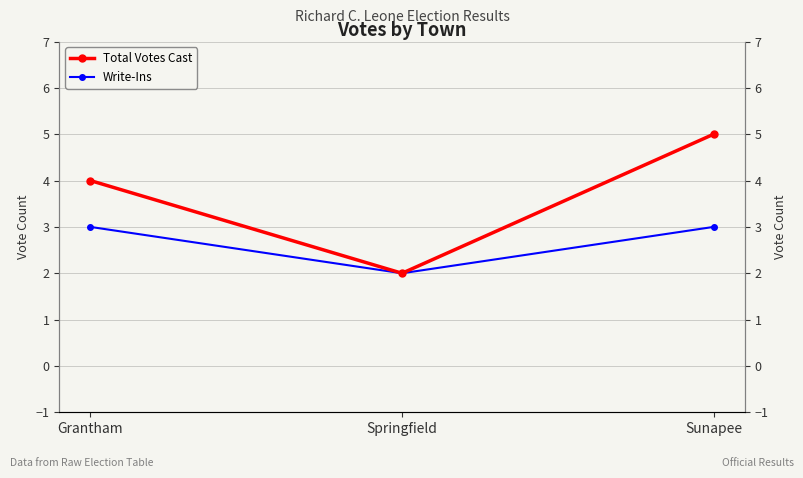

Which category has the highest value across all series?

Sunapee